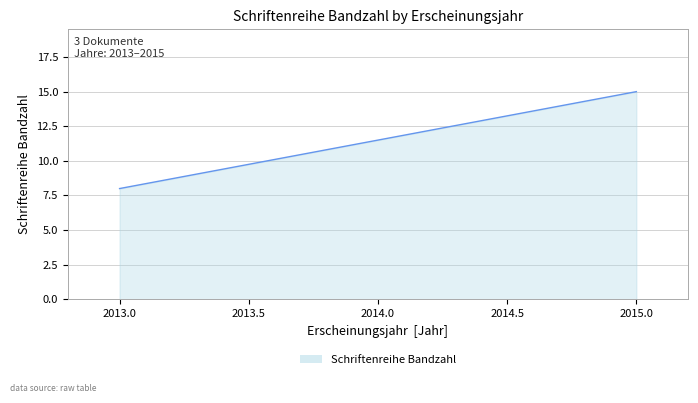

How many values are between 8 and 15?

3